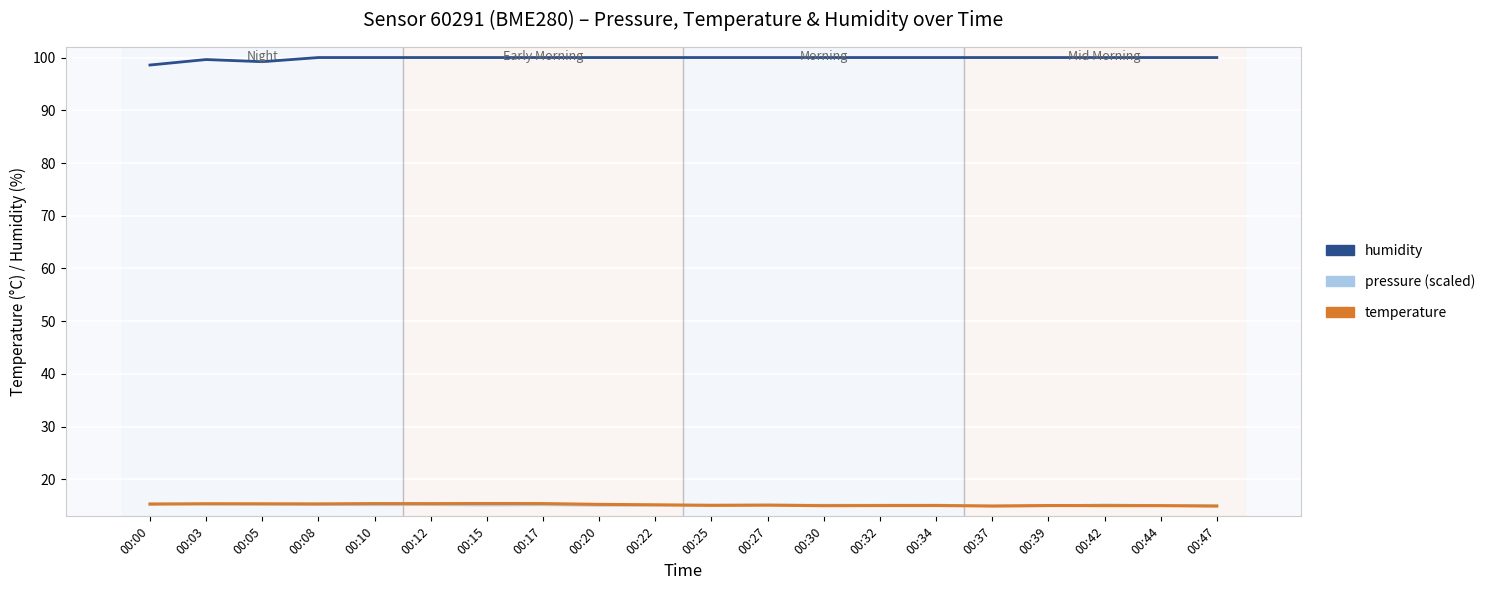

What is the spread (max minus min) of values at 00:27?

84.9